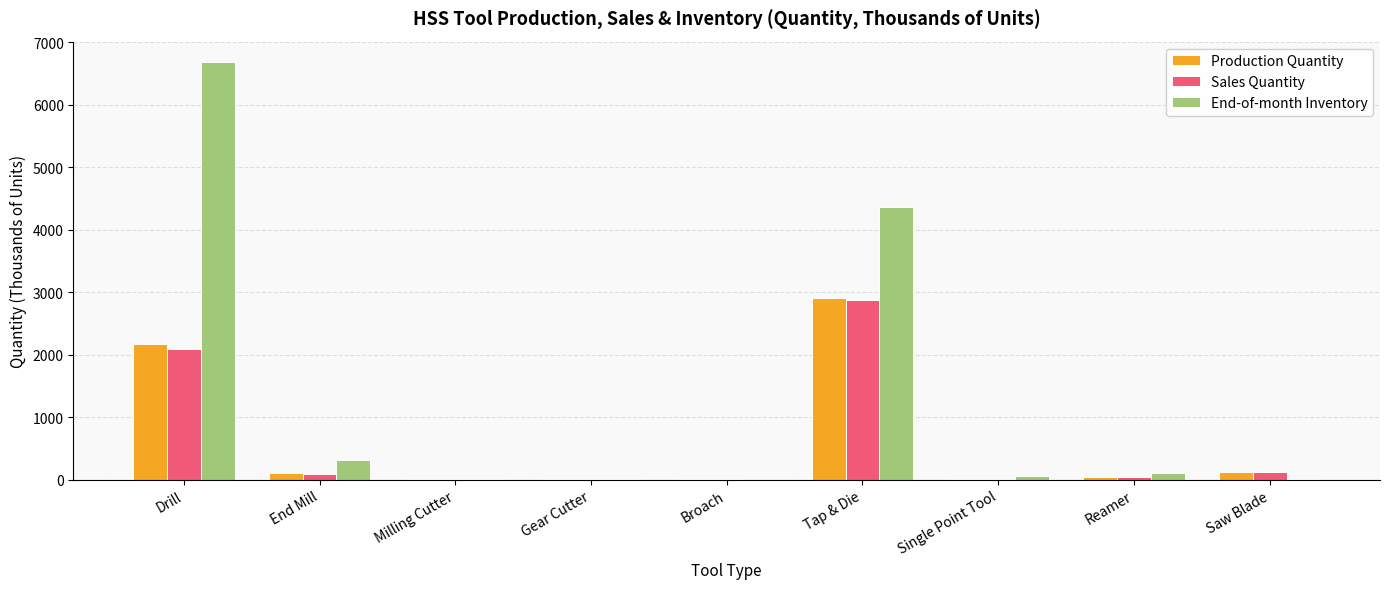

What is the sum of all Production Quantity values?

5369.5